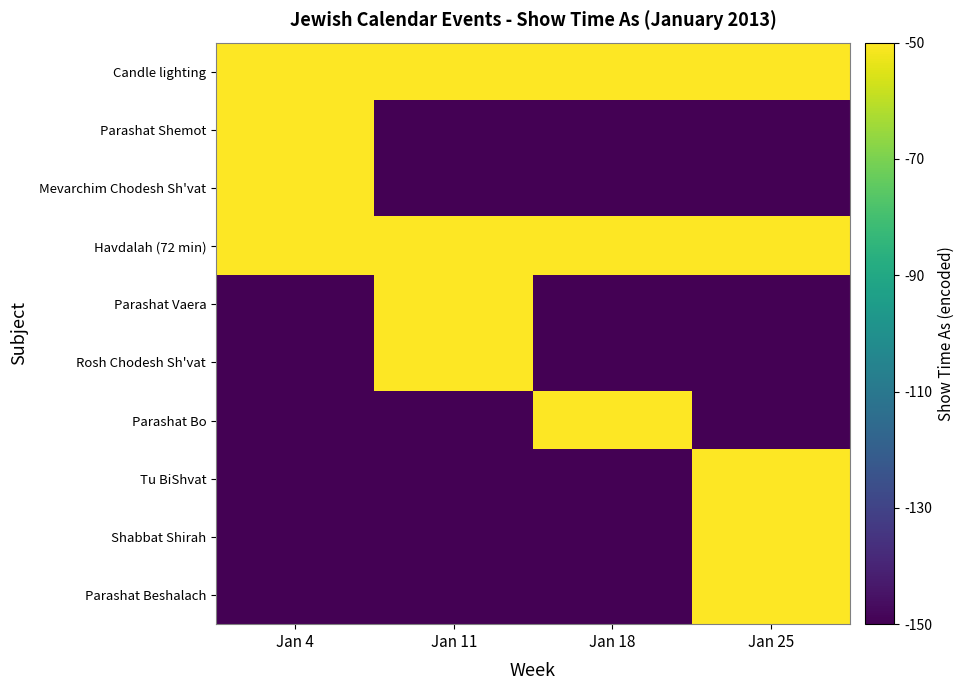

Between Jan 4 and Jan 25, which is larger?

Jan 4